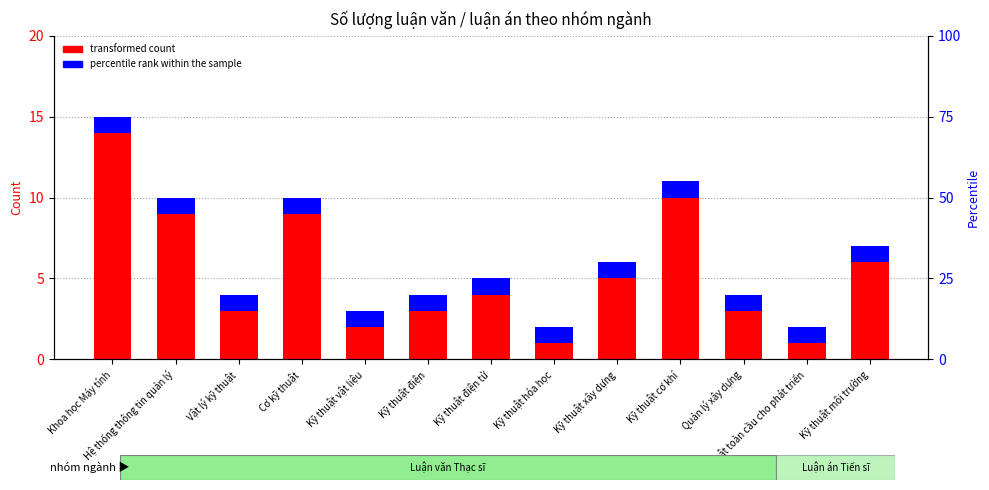

Where is transformed count nearest to the value 7?

Kỹ thuật môi trường